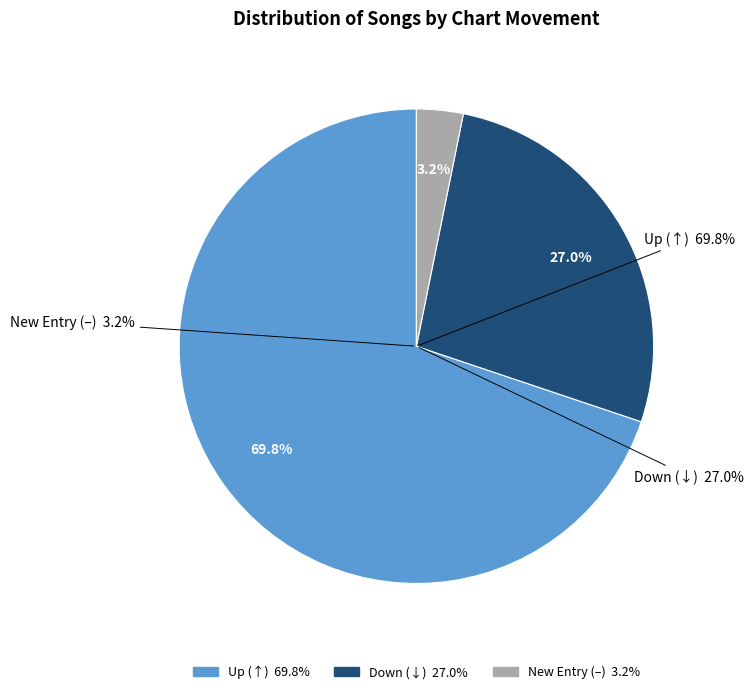

True or false: down accounts for 22% of the total.

False